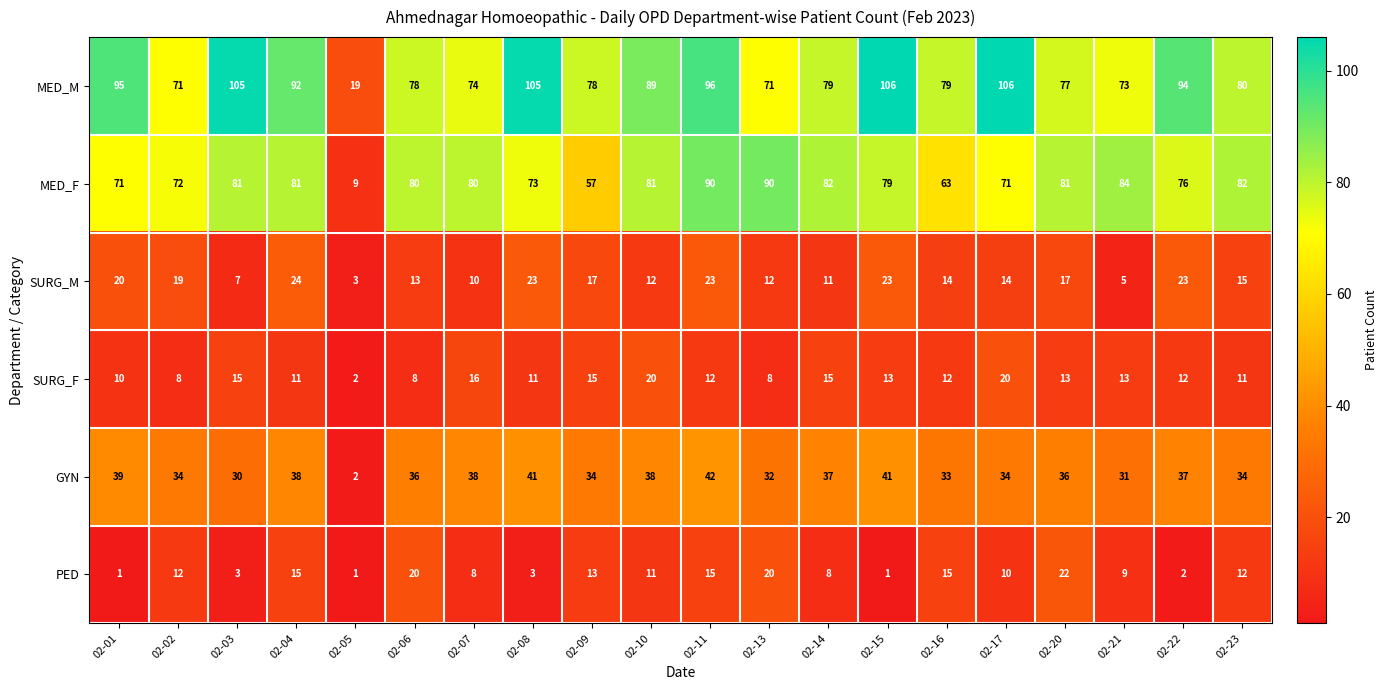

What is the lowest value of the SURG_M series?

3